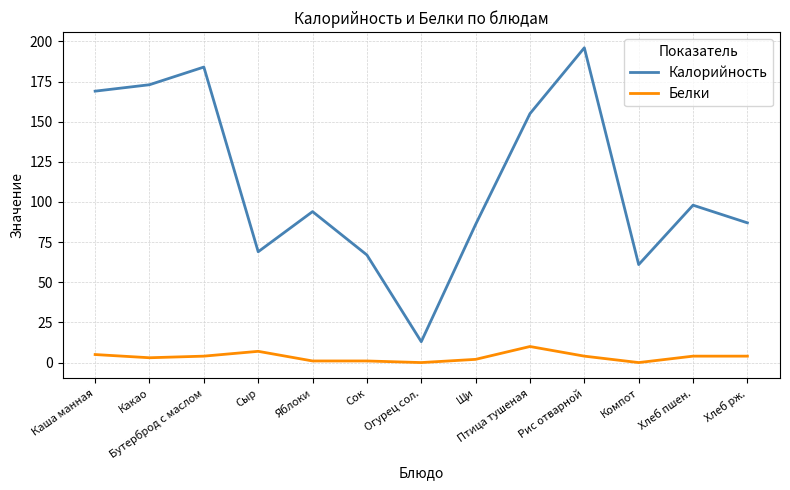

What is the difference between the maximum and minimum values in the Белки series?

10